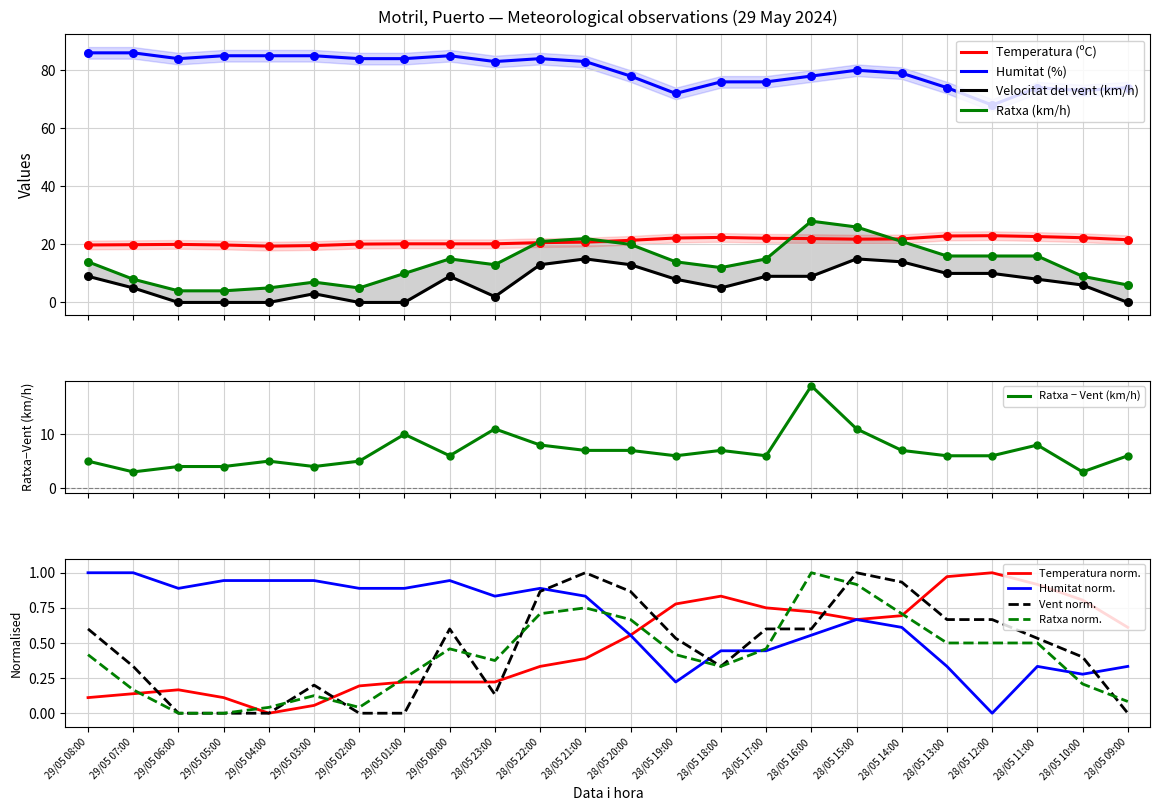

Which series has the largest Y range (max minus min)?

Ratxa (km/h)